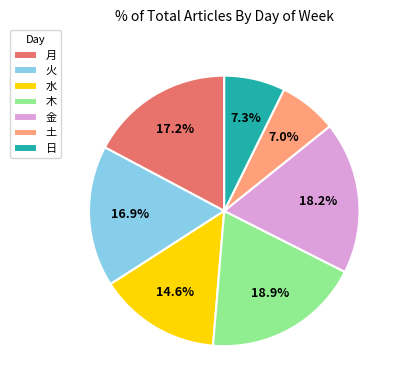

Which category has the biggest portion of the pie?

木